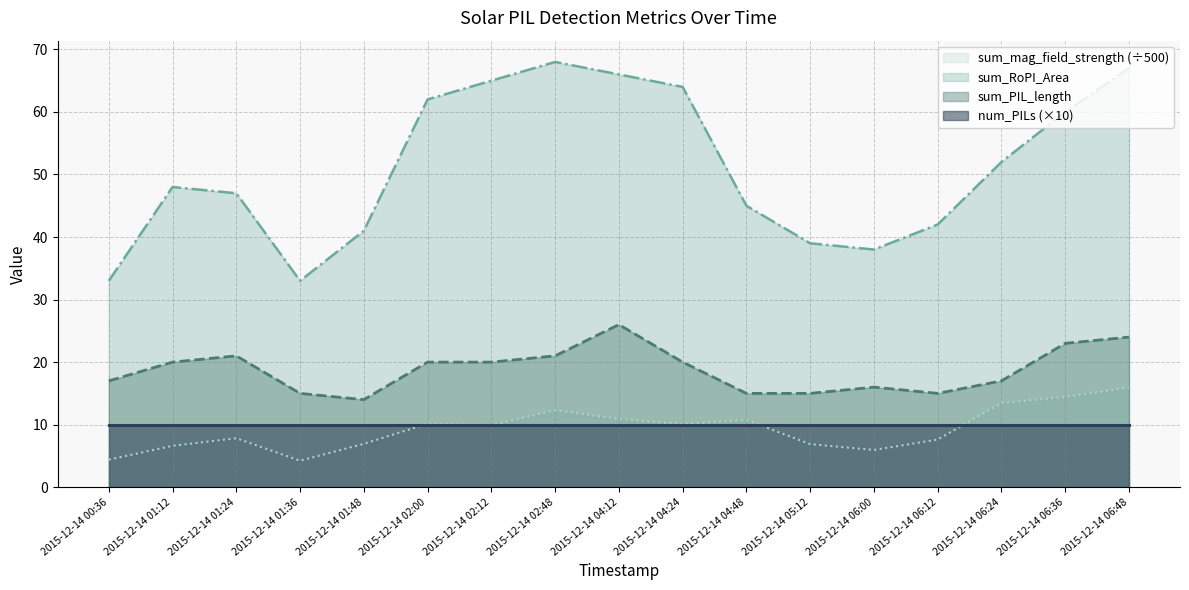

What is the difference between the sum_mag_field_strength values at 2015-12-14 01:12 and 2015-12-14 00:36?

2.2